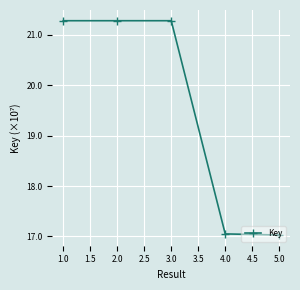

Count the number of values greater than 21.

3